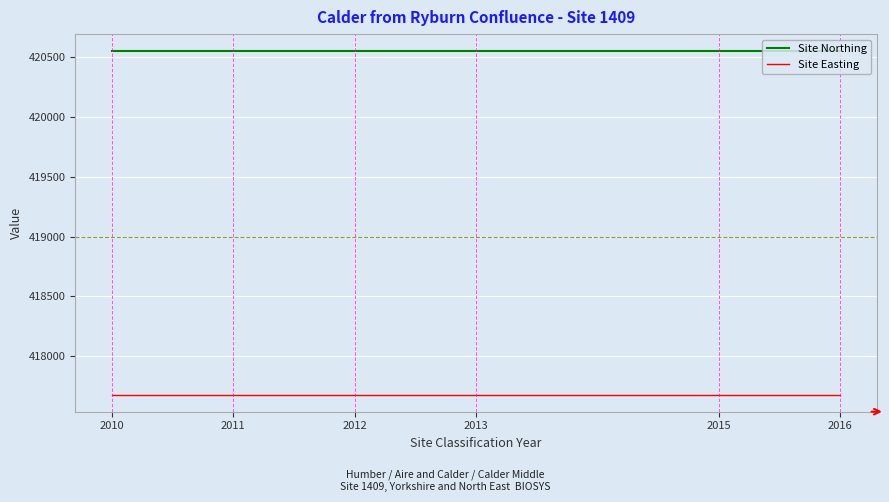

What is the minimum value shown in the chart?

417679